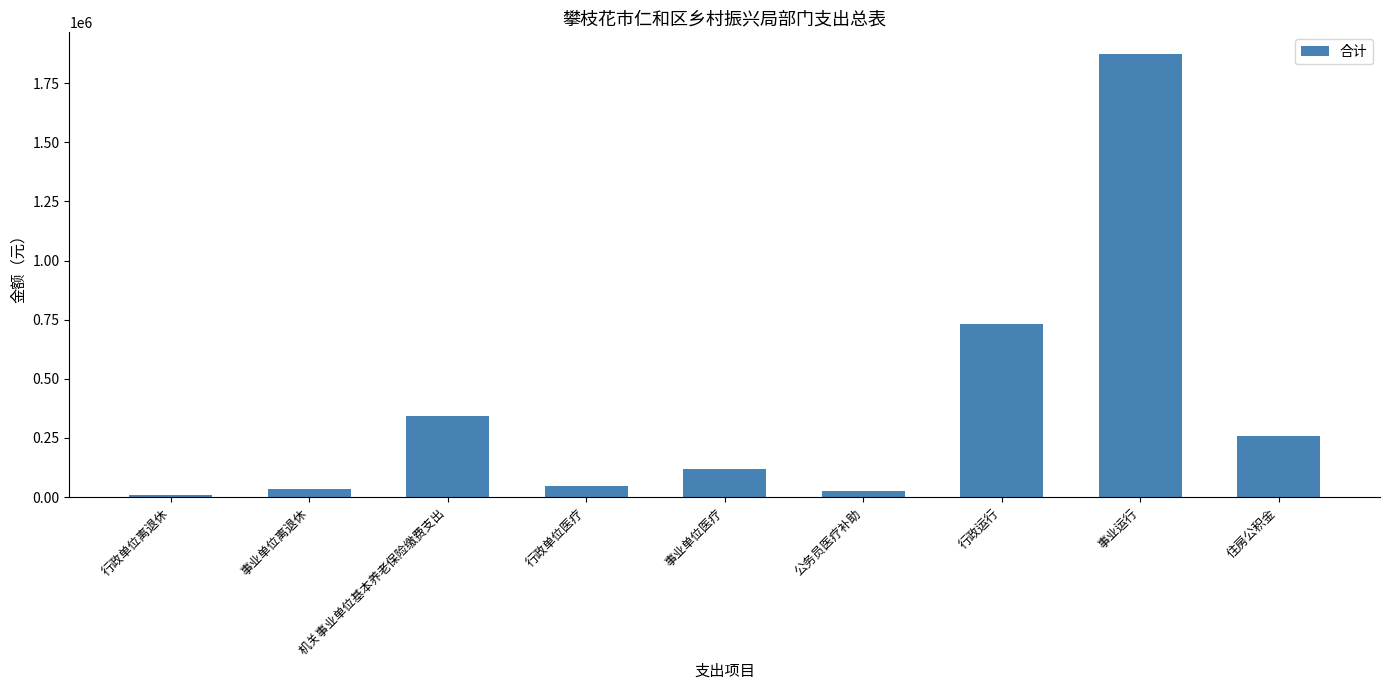

What is the average value?

381633.0